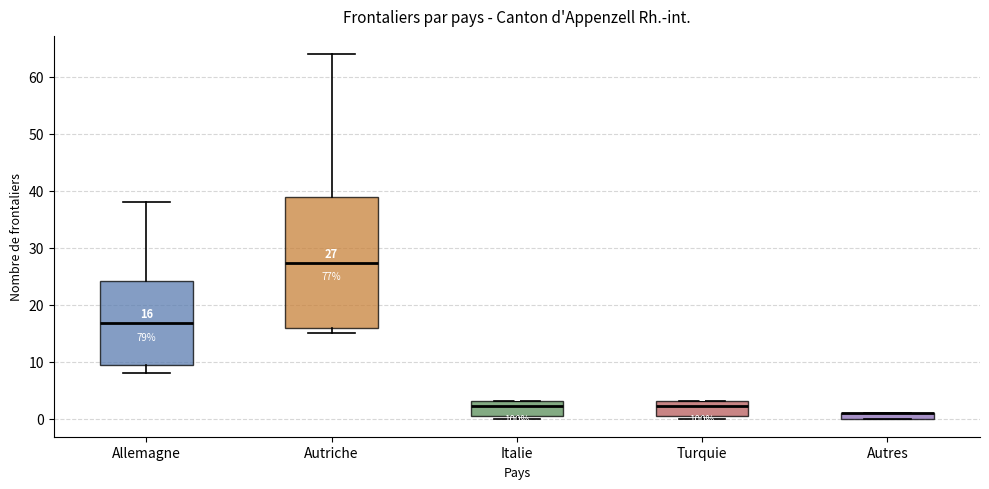

Comparing the boxes themselves (not the whiskers), which one is the tallest?

Autriche